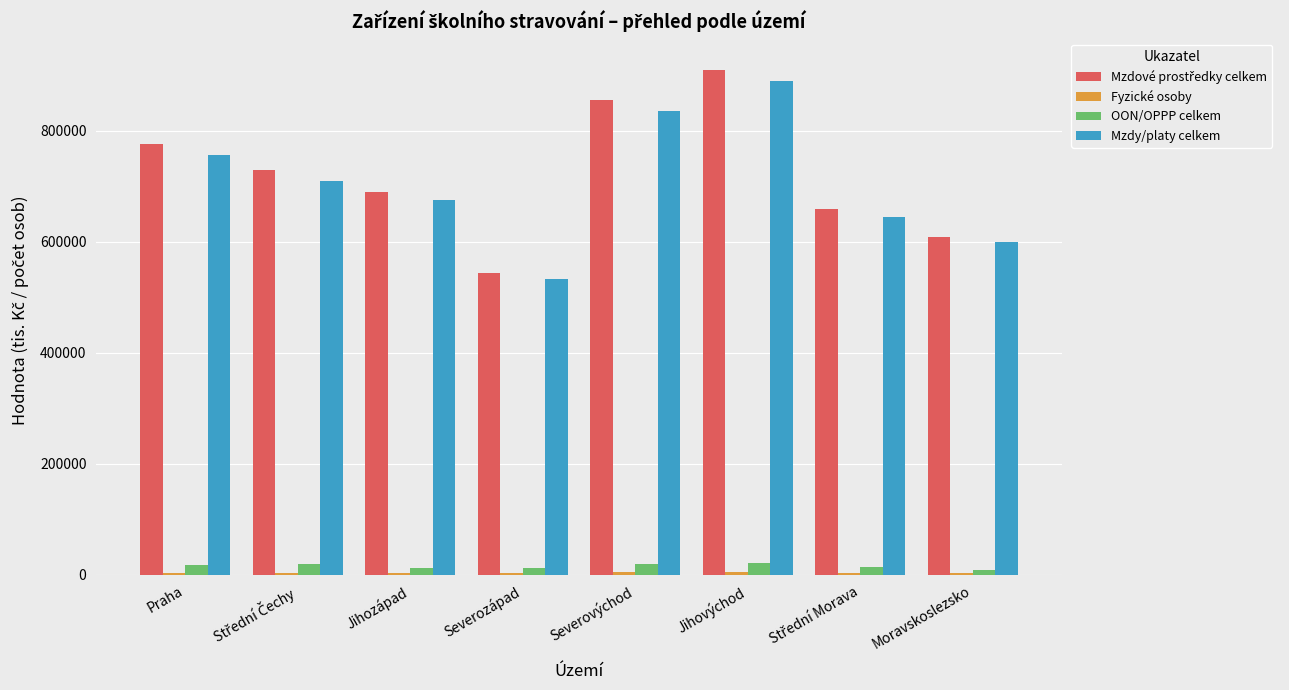

True or false: Mzdy/platy celkem has a value of 835653.6 at Severovýchod.

True